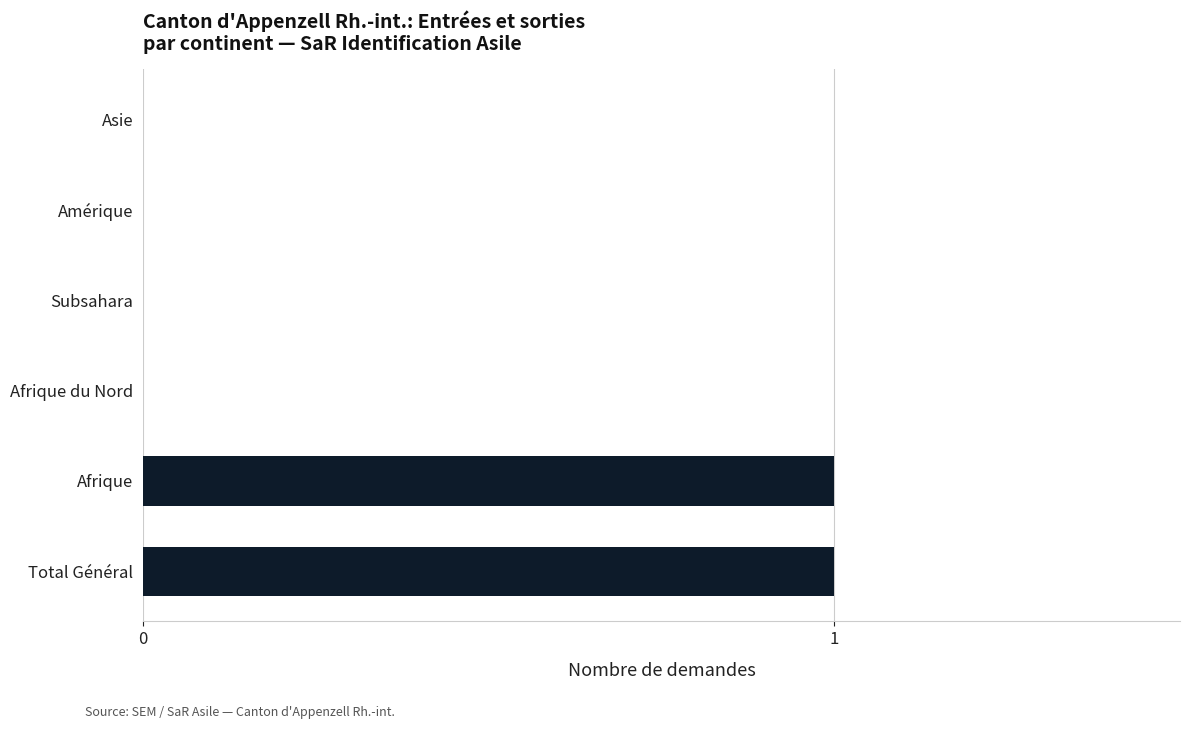

Between Afrique and Subsahara, which is larger?

Afrique